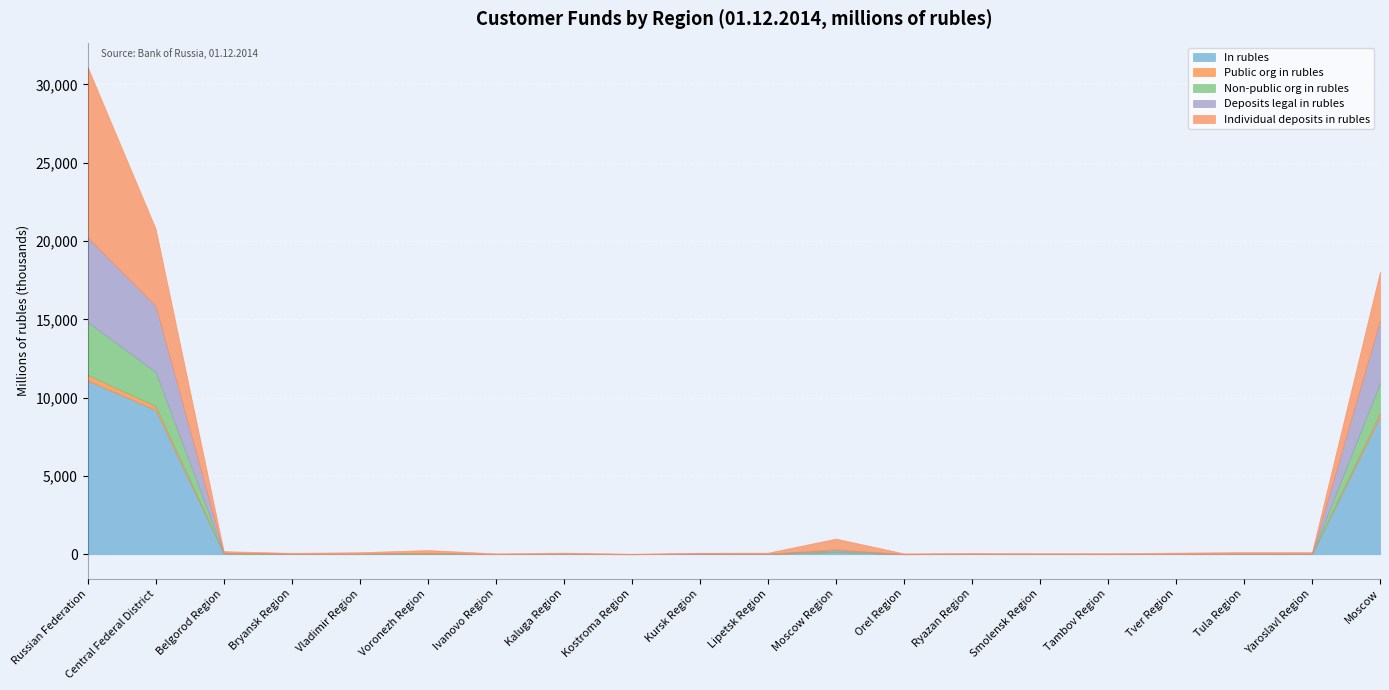

At Orel Region, list the series in order from smallest to largest.

Public org in rubles, Deposits legal in rubles, In rubles, Non-public org in rubles, Individual deposits in rubles